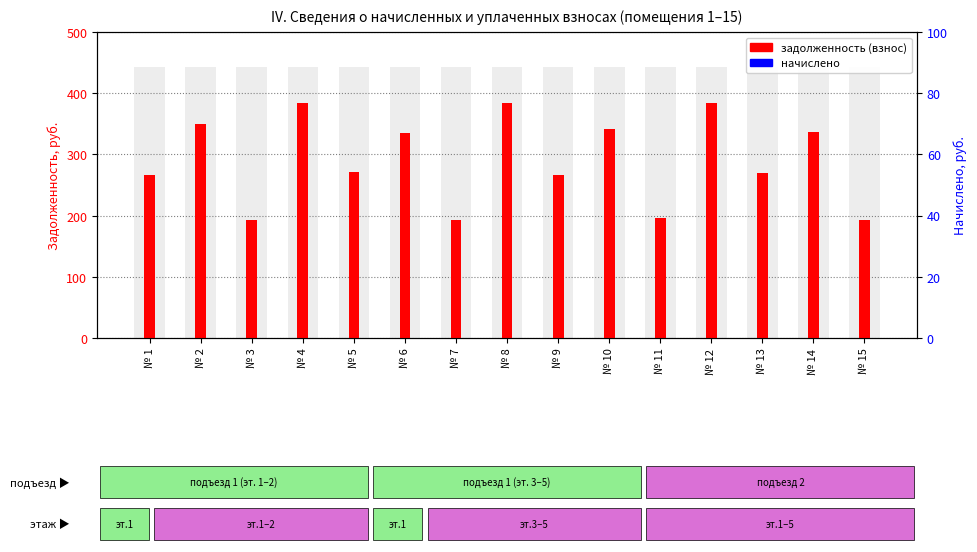

Count the number of categories in the chart.

15